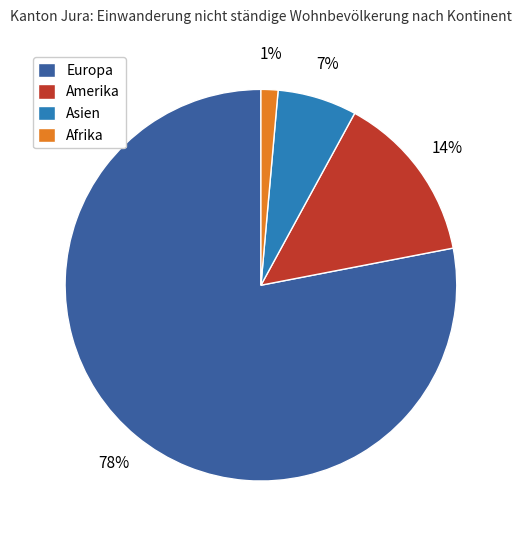

Is Asien the majority of the pie?

No